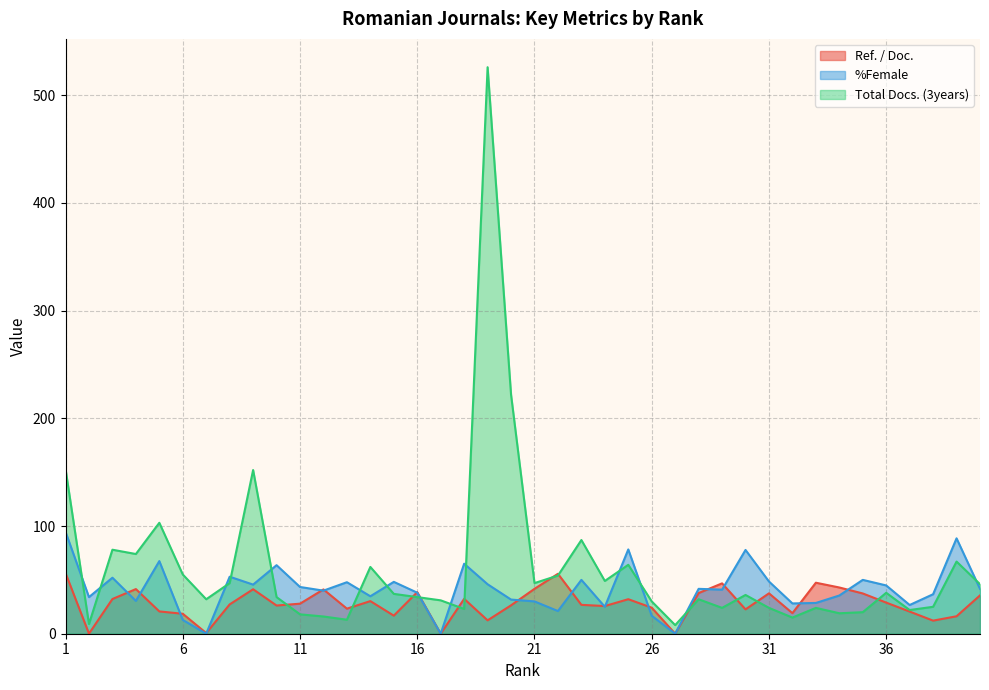

What are all the series names shown in the legend?

Ref. / Doc., %Female, Total Docs. (3years)